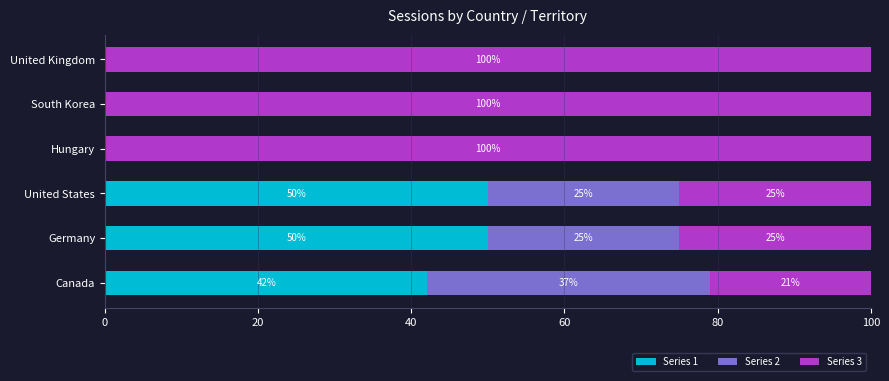

What is the maximum value for Series 1?

50.0